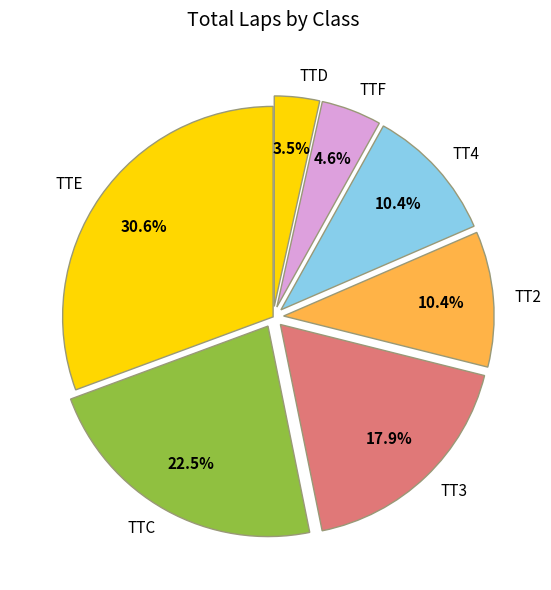

Which category has the smallest portion of the pie?

TTD